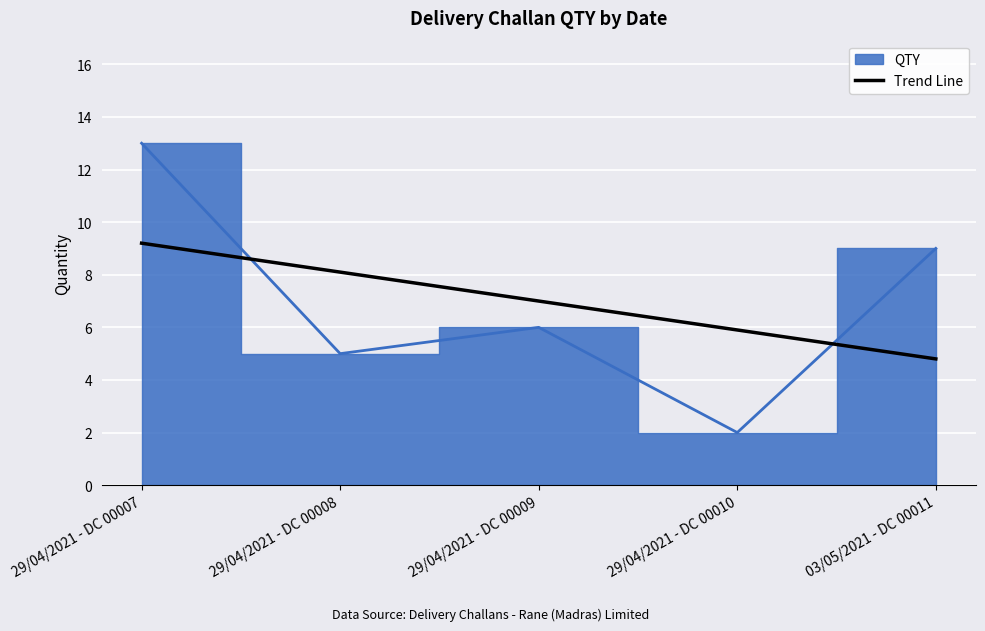

What is the approximate value at 29/04/2021 - DC 00007?

9.2